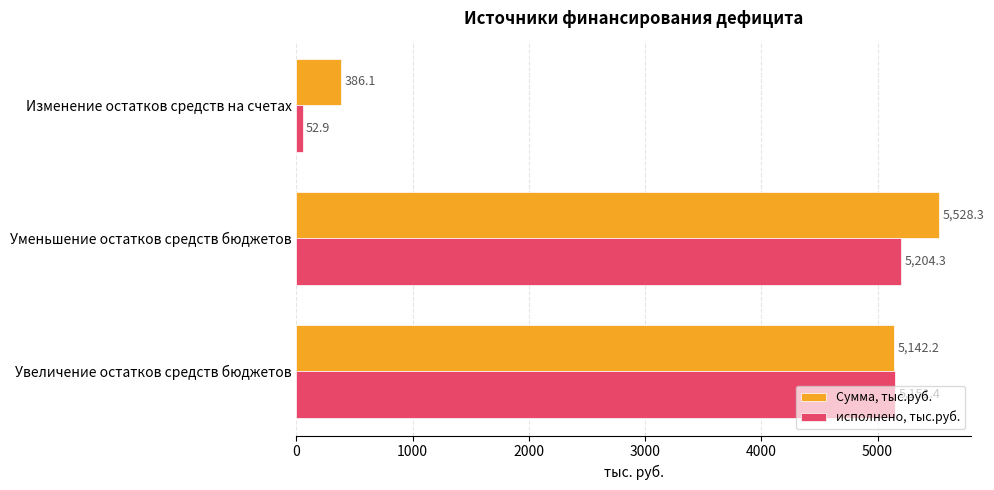

What is the total value across all series at Изменение остатков средств на счетах?

439.0